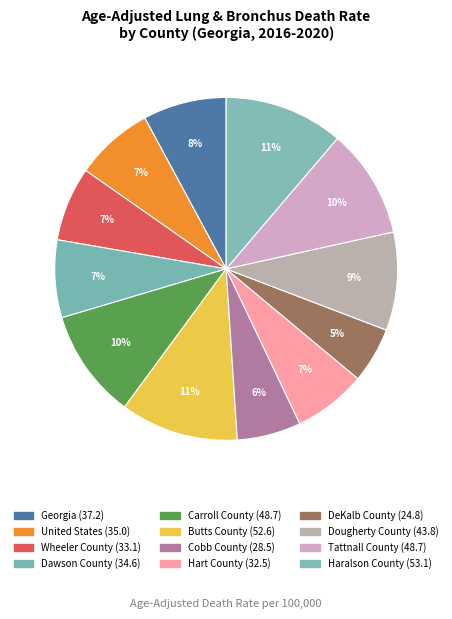

How much of the chart is everything except Hart County?

93.1%